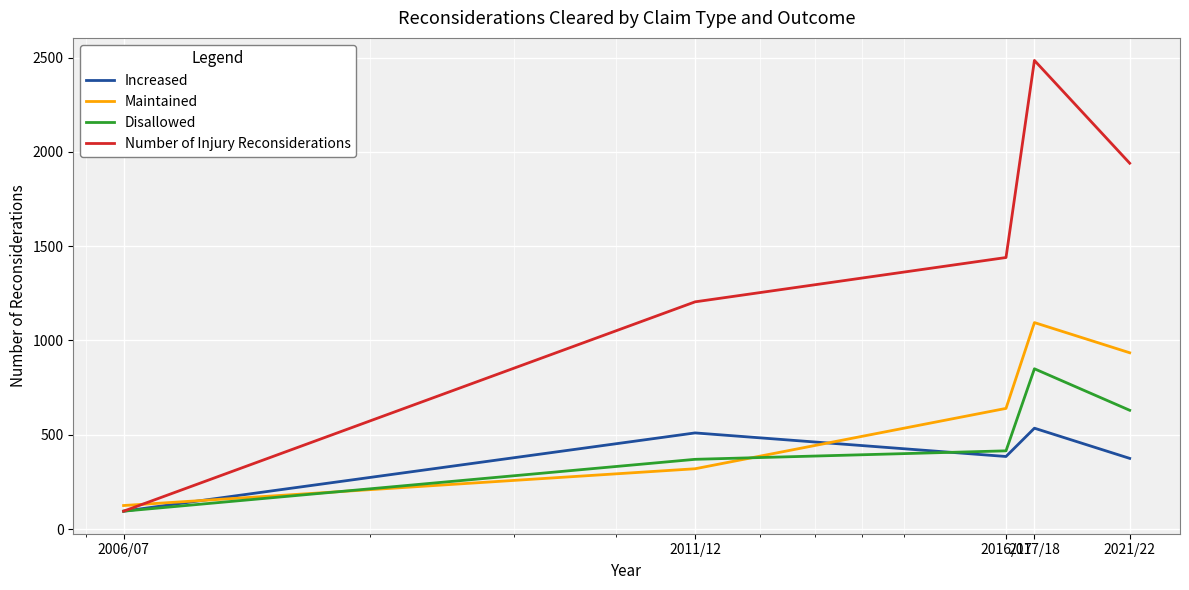

Does the chart have visible grid lines?

Yes